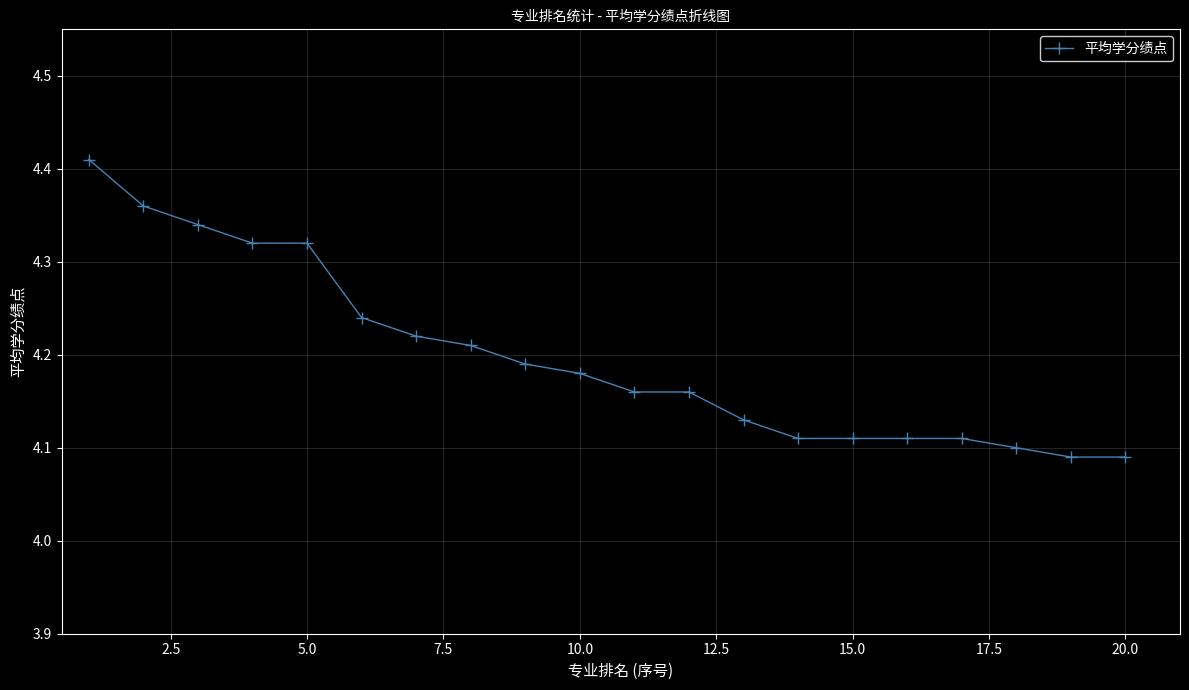

What is the difference between the second highest and second lowest values?

0.3